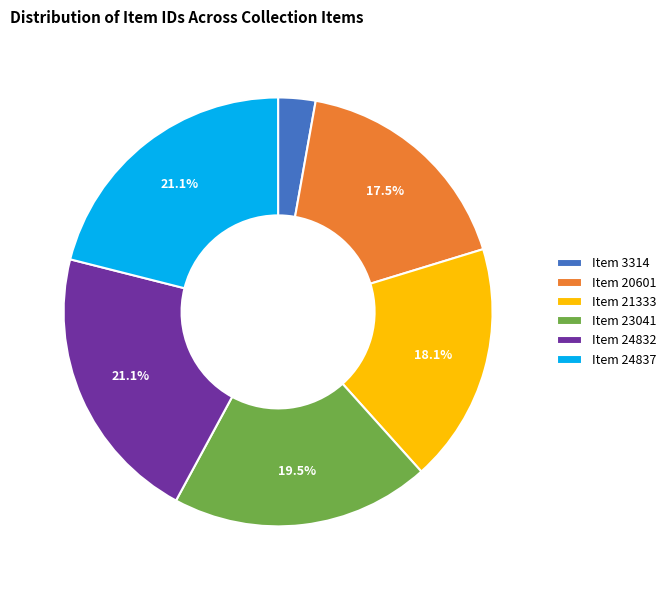

What is the ratio of the value at Item 24837 to the value at Item 24832?

1.0